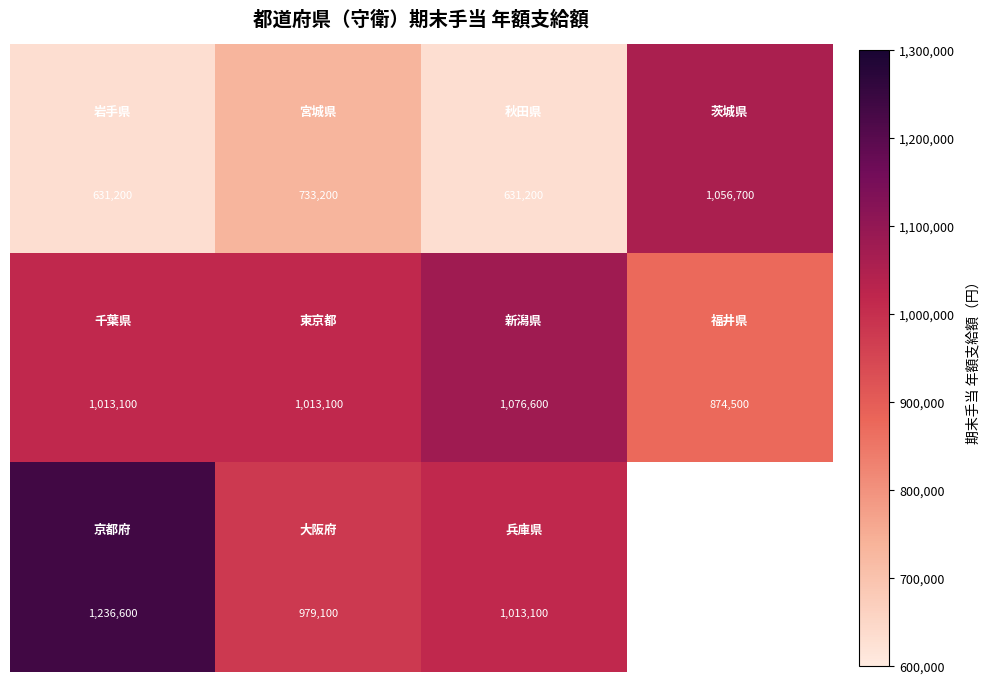

Between 1 and 3, which is larger?

3